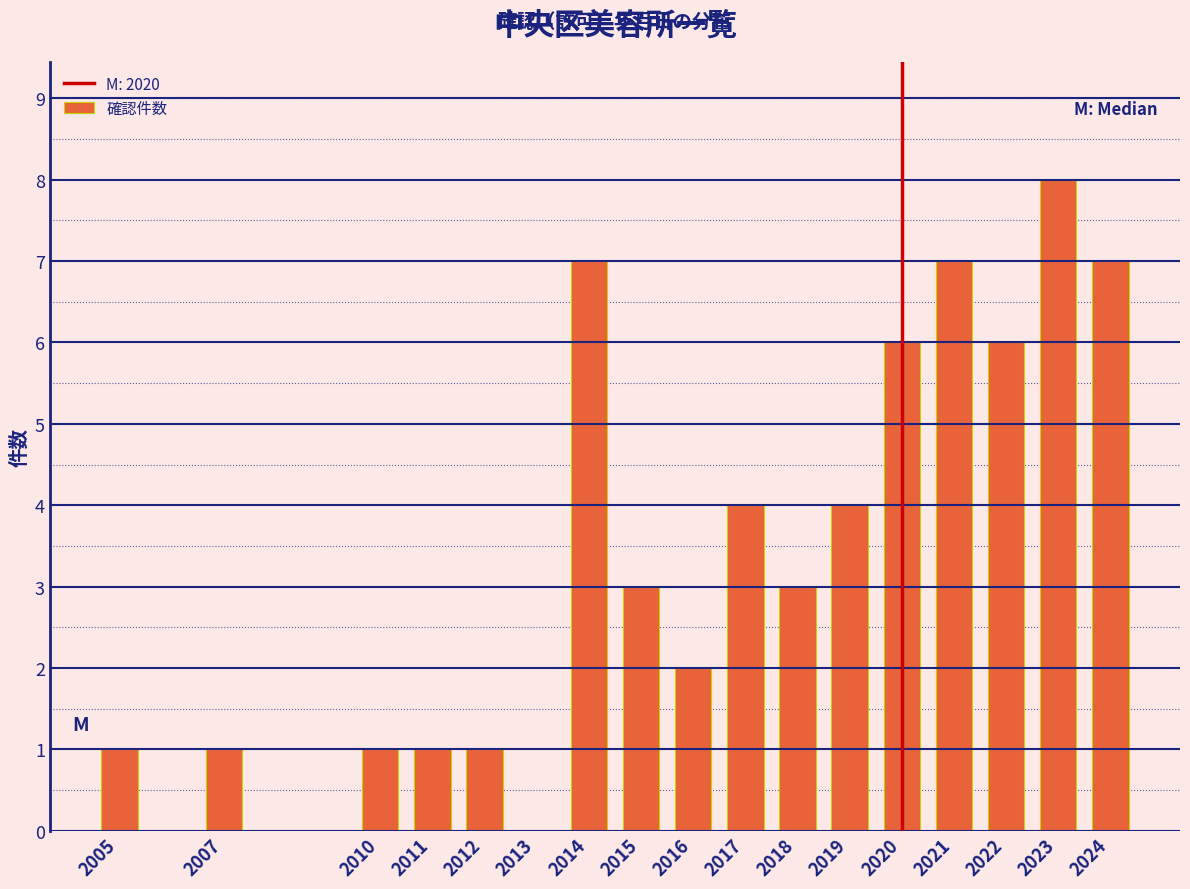

Reading left to right, what are all the values shown in this chart?

2005=1	2007=1	2010=1	2011=1	2012=1	2013=0	2014=7	2015=3	2016=2	2017=4	2018=3	2019=4	2020=6	2021=7	2022=6	2023=8	2024=7